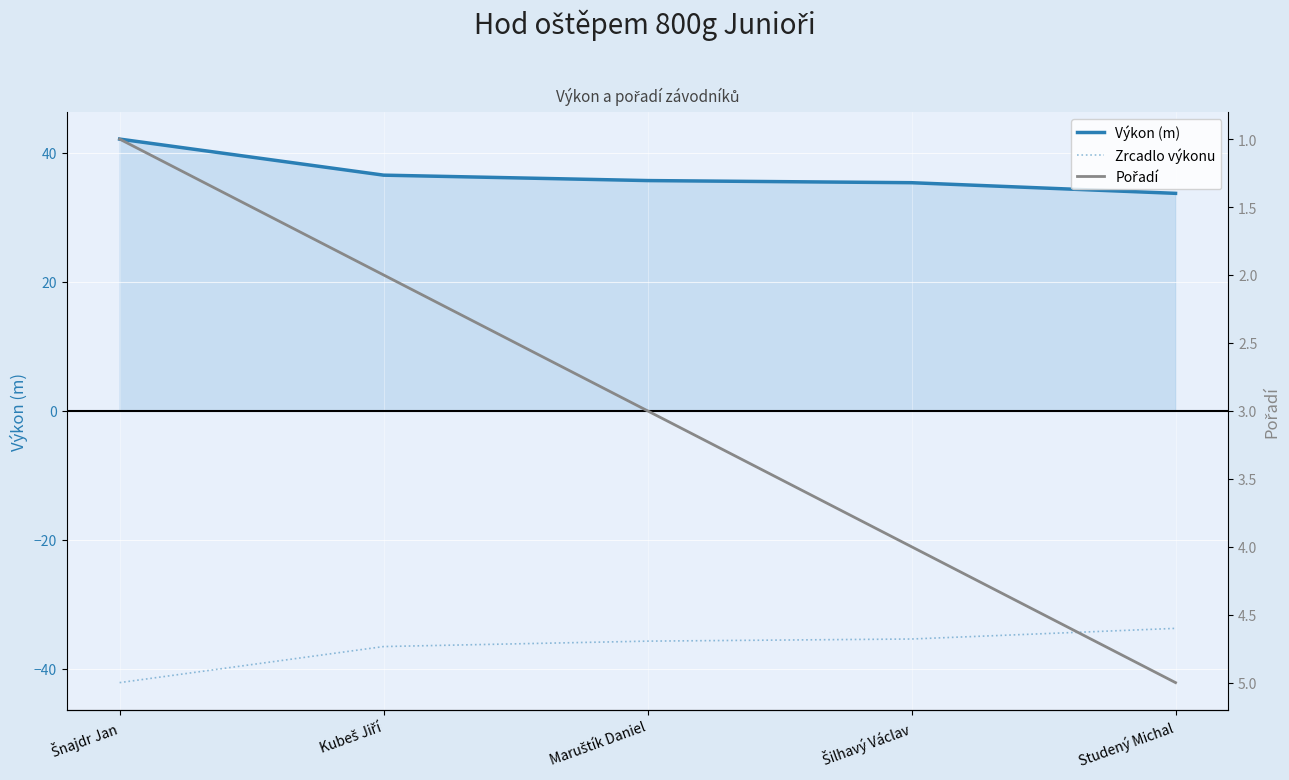

List the labels in order of Pořadí value, largest first.

Studený Michal, Šilhavý Václav, Maruštík Daniel, Kubeš Jiří, Šnajdr Jan